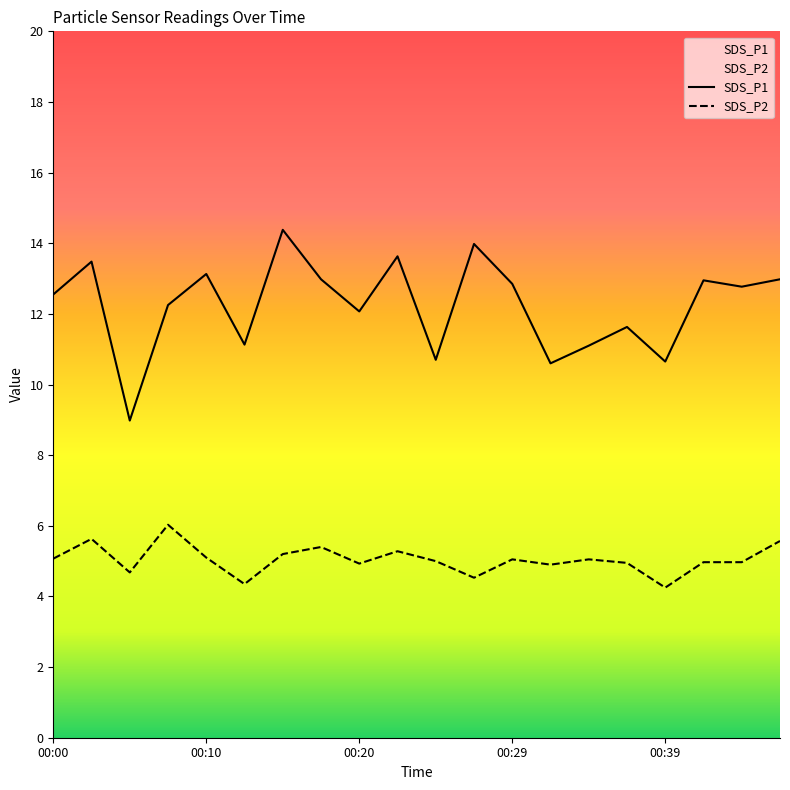

Is it true that SDS_P2 equals 1.7 at 00:25?

False